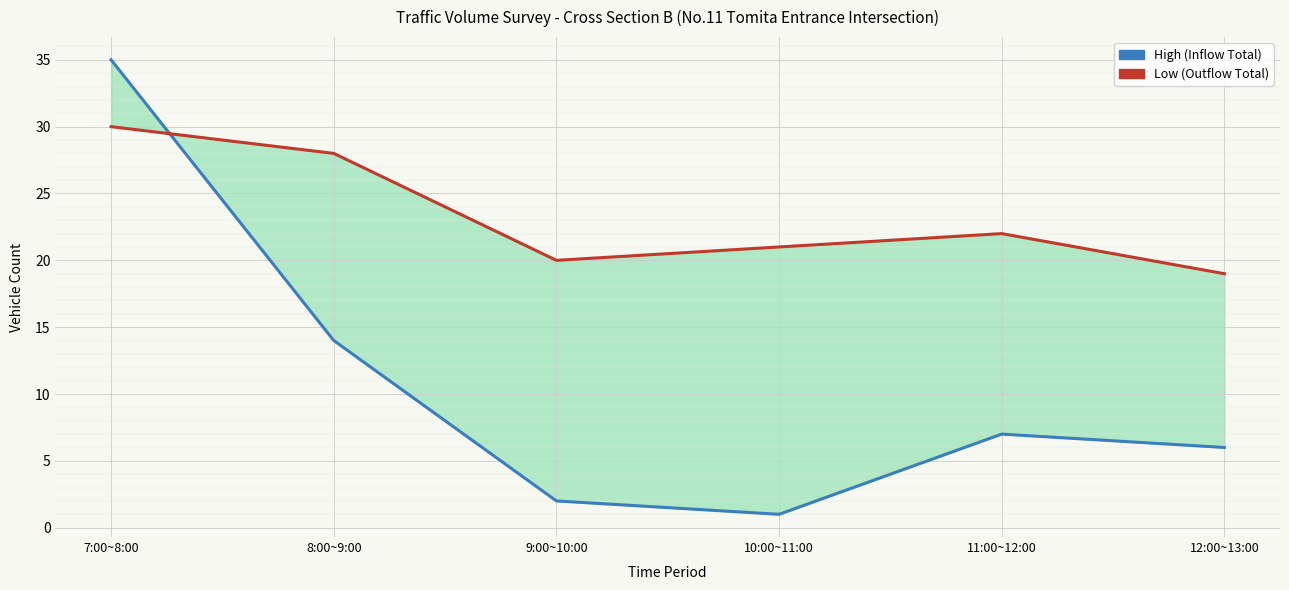

True or false: High (Inflow Total) has more than 2 points higher than both neighbors.

False